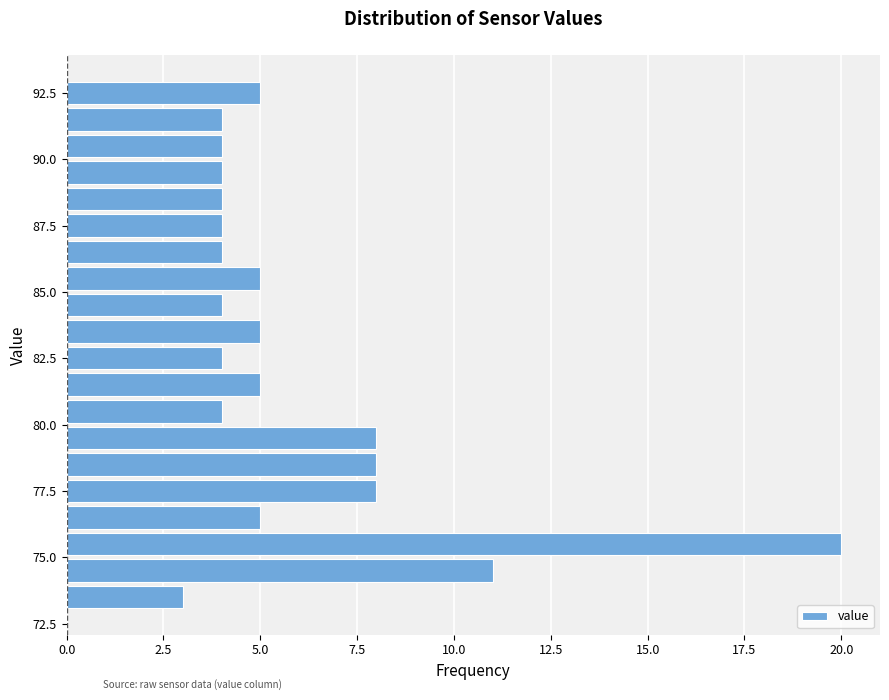

Read against the y-axis, roughly where is the centre of the longest bar?

75.5